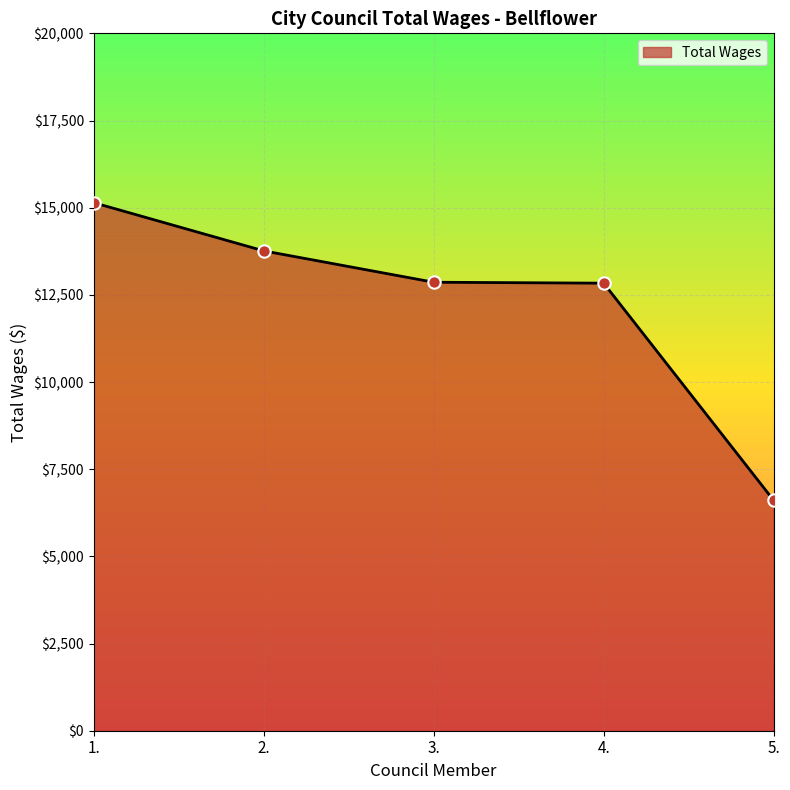

Between 5. and 4., which is larger?

4.